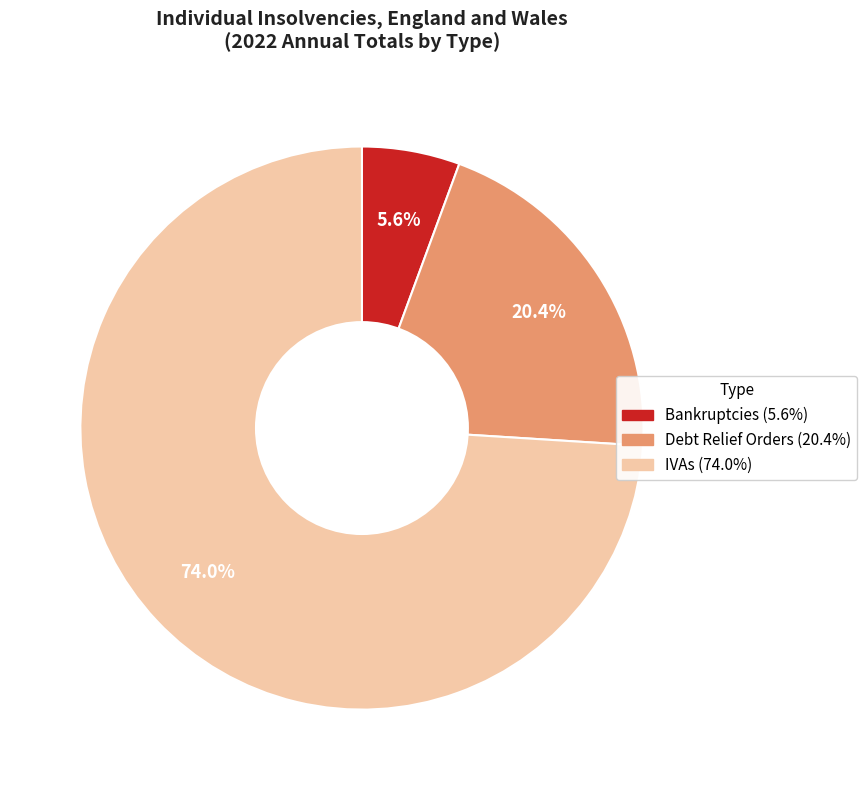

Is there a majority slice in this chart?

Yes